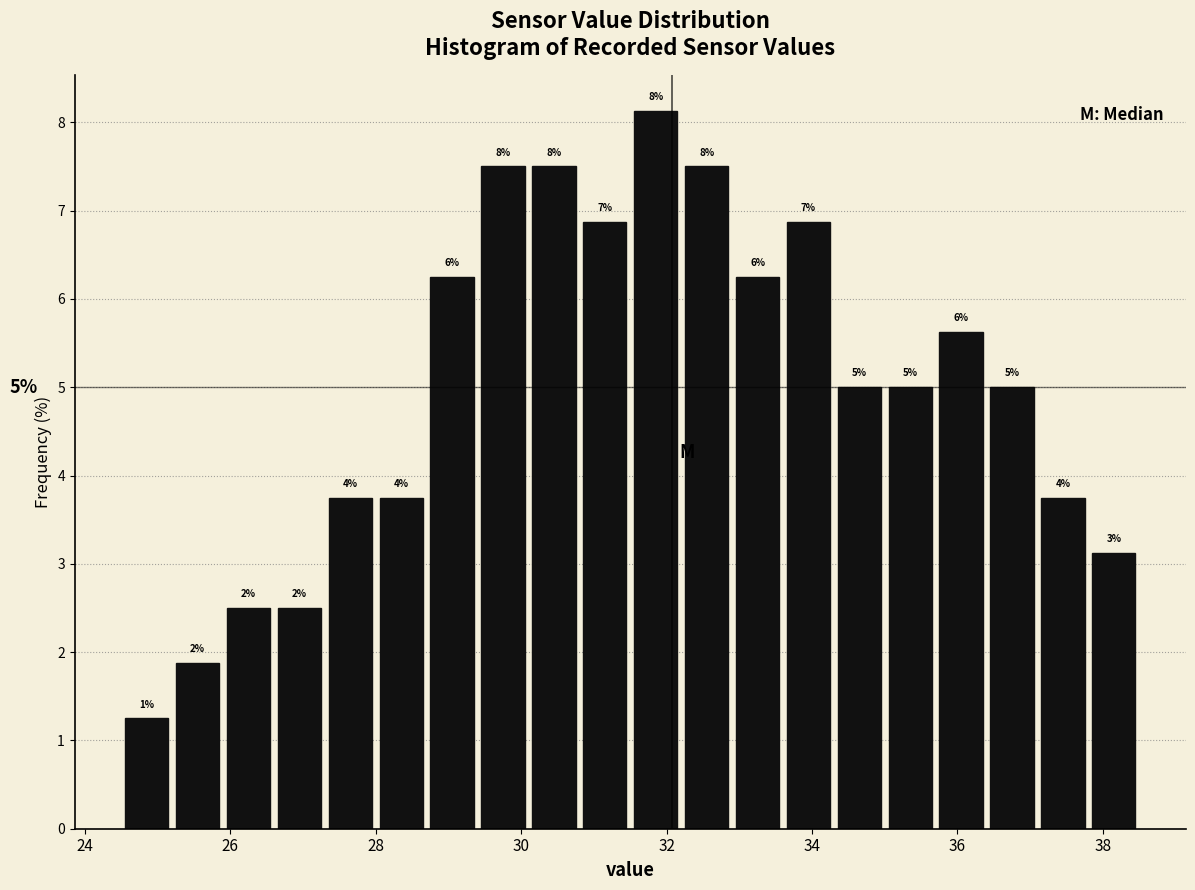

Read against the x-axis, roughly where is the centre of the tallest bar?

31.8